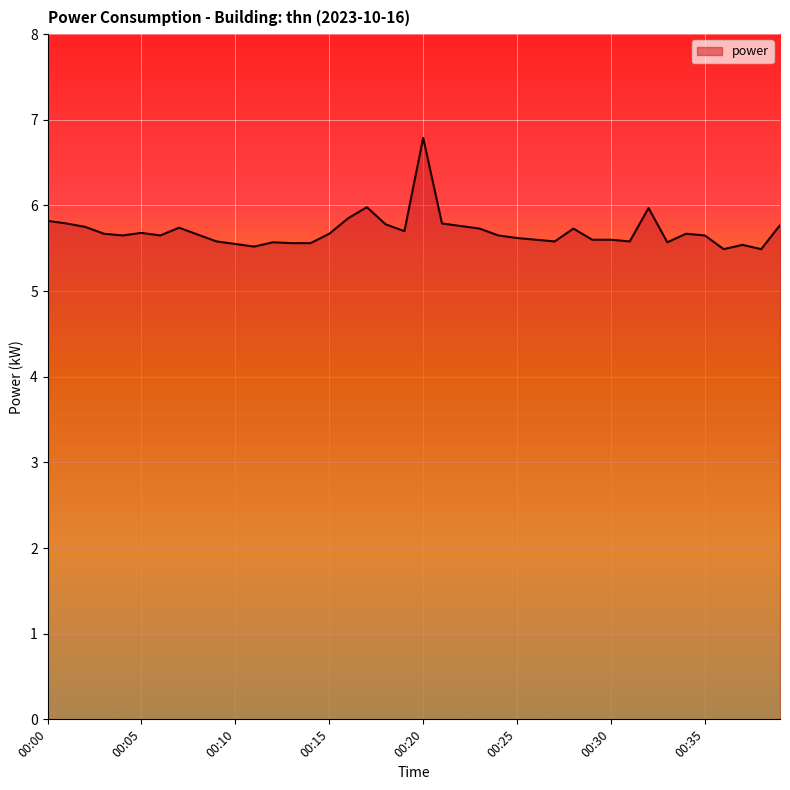

What is the maximum value shown in the chart?

6.8